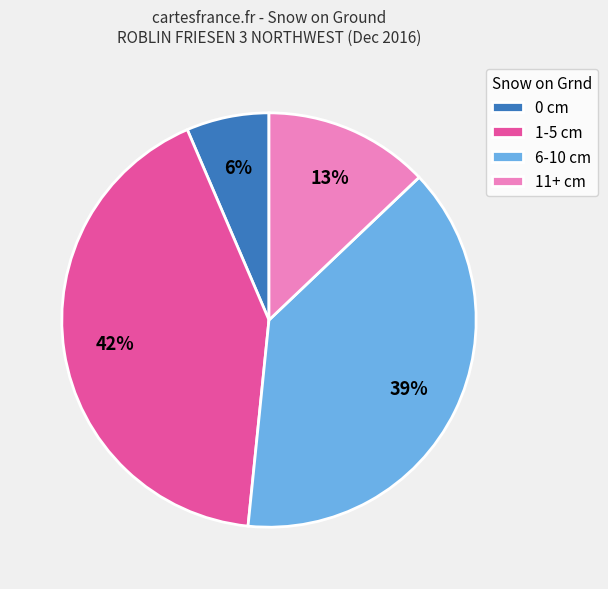

Does any single category account for the majority?

No